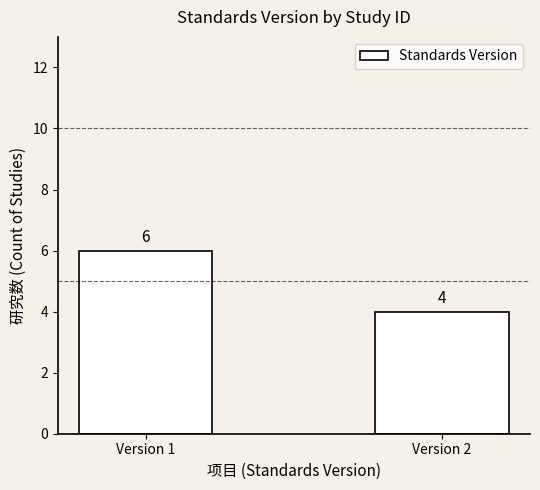

What is the difference between the values at Version 1 and Version 2?

2